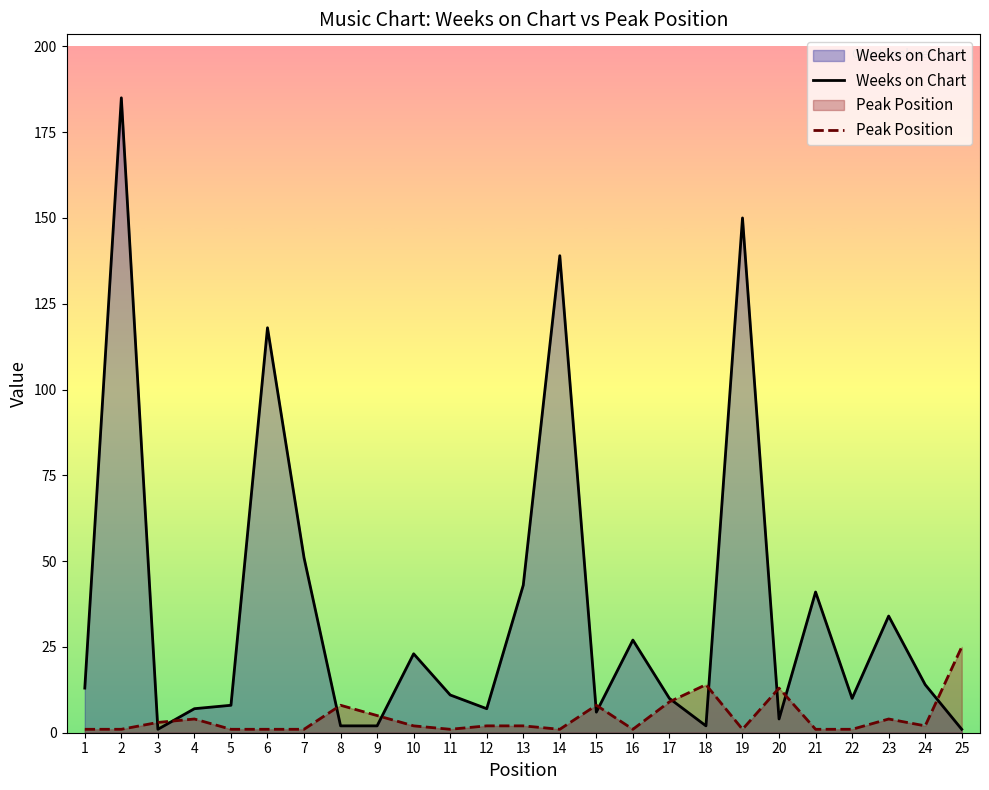

Where is the first local maximum for Peak Position?

4